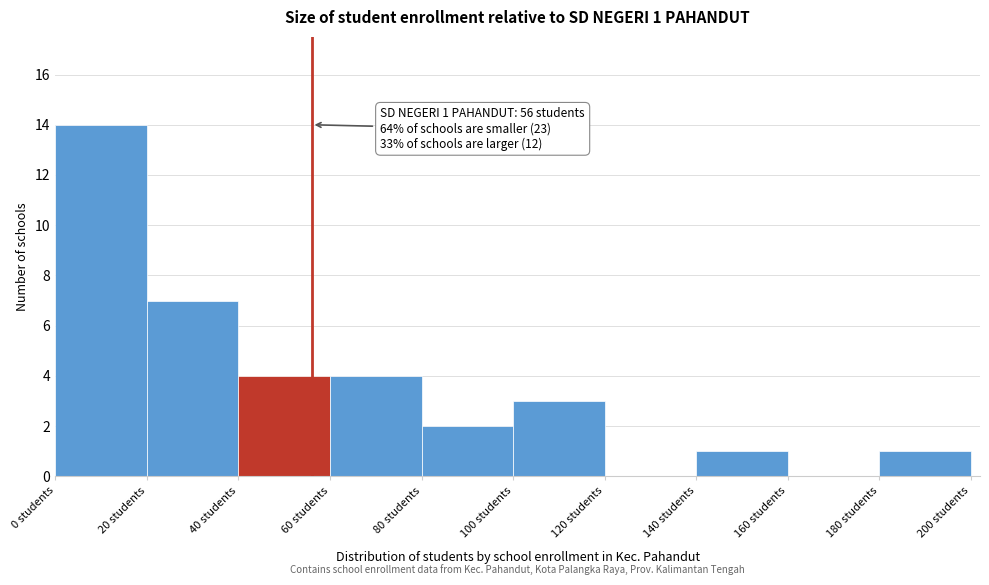

Over which range of the x-axis is the bar tallest?

0 to 20